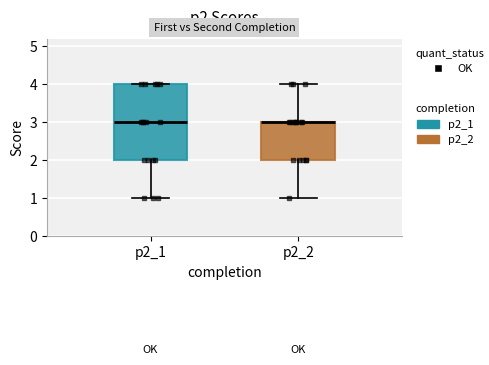

Where does the lower whisker of the box for p2_1 end on the y-axis? The values are not printed on the chart, so give them approximately, as read against the axis.

1